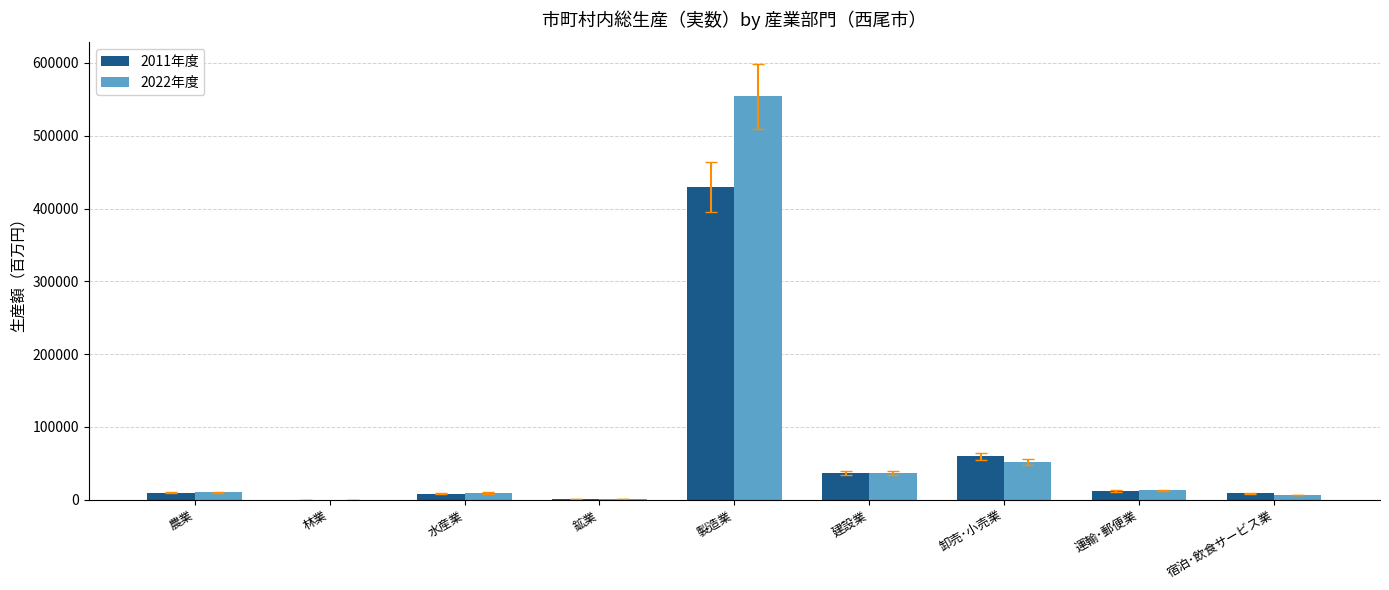

What is the total value across all series at 建設業?

72850